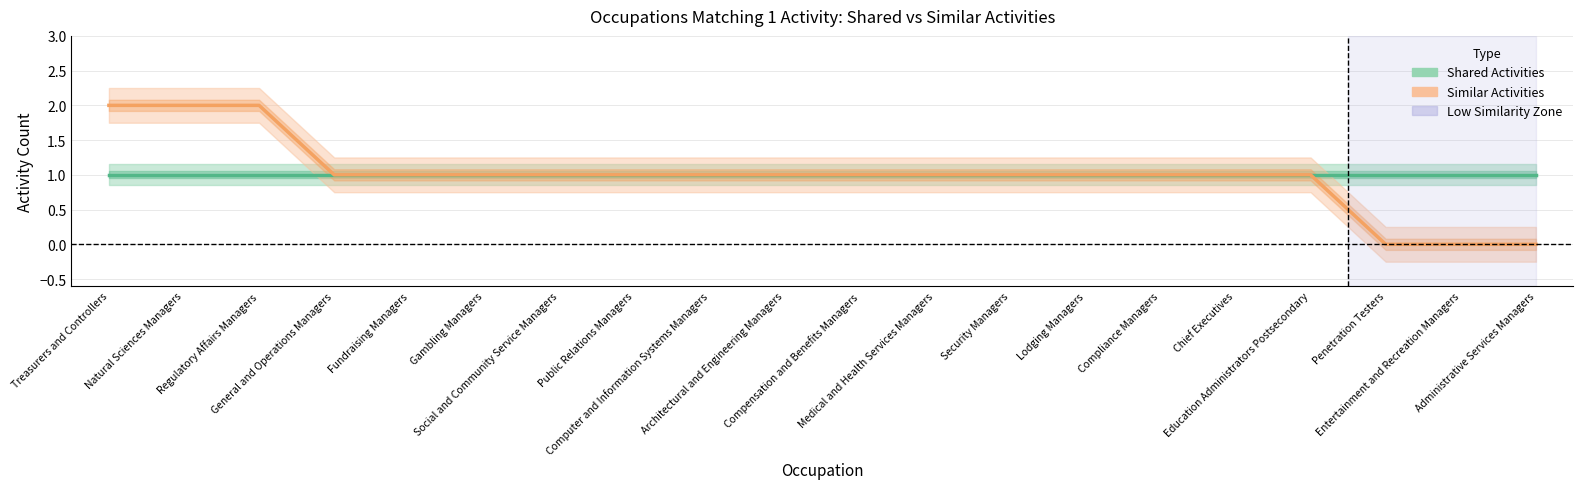

What is the label of the 19th point from the right?

Natural Sciences Managers